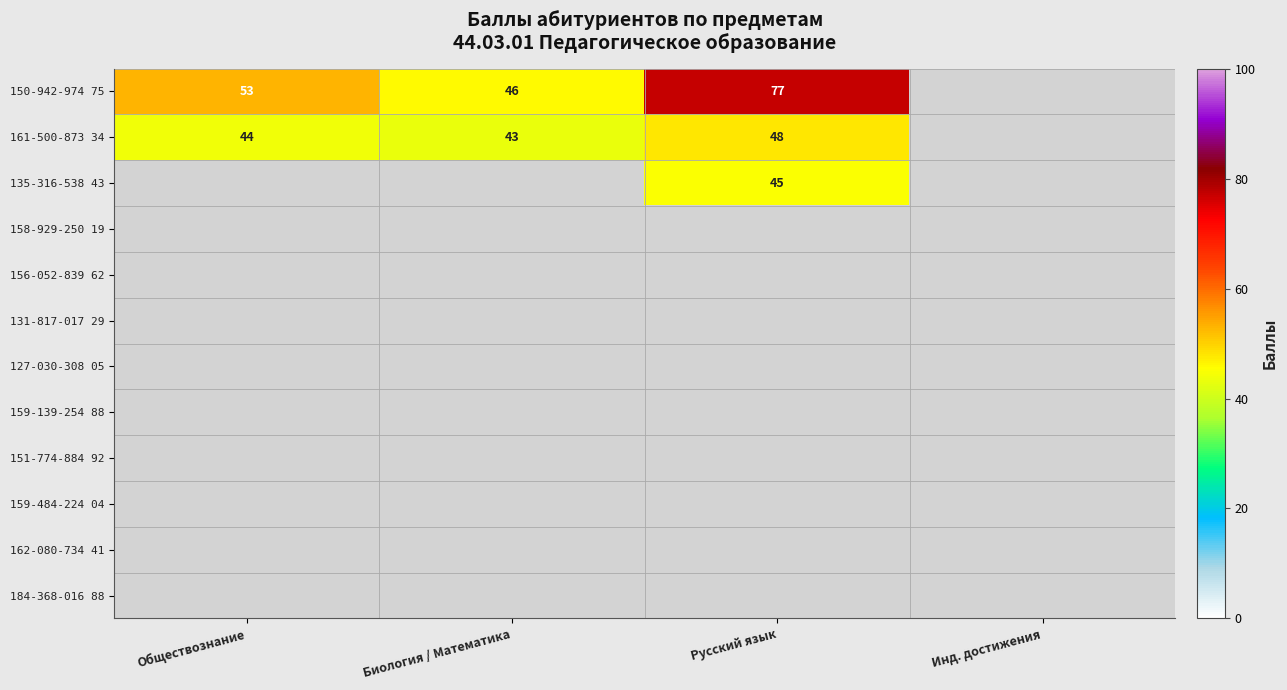

At which category is the sum across all series the highest?

Русский язык